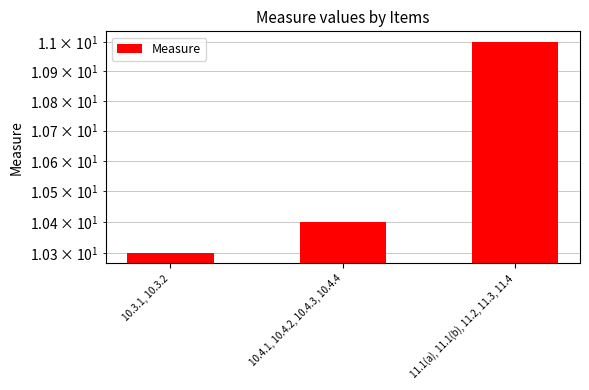

How many bars are there in total?

3